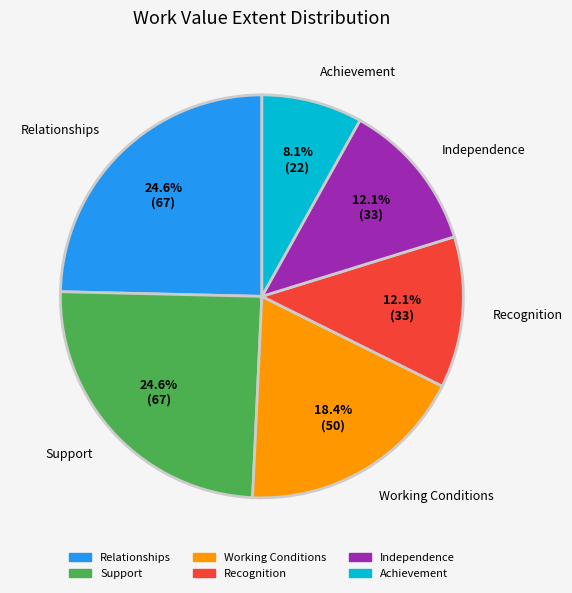

Do Achievement and Working Conditions together represent more than half of the pie?

No